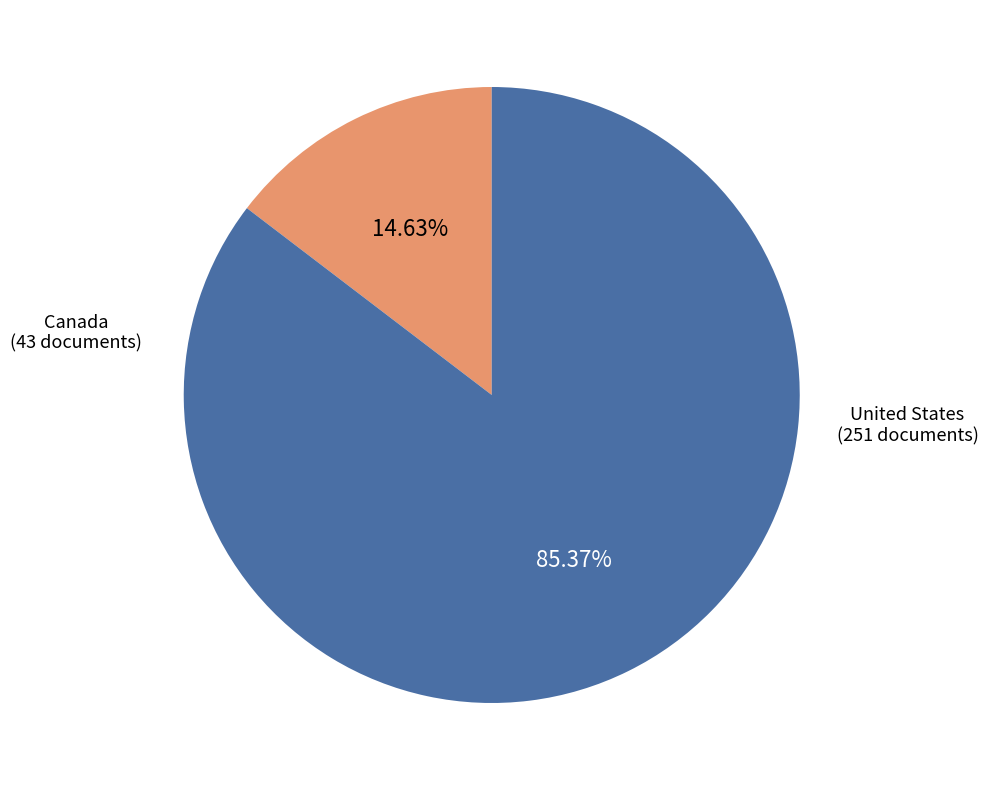

Does any single category account for the majority?

Yes